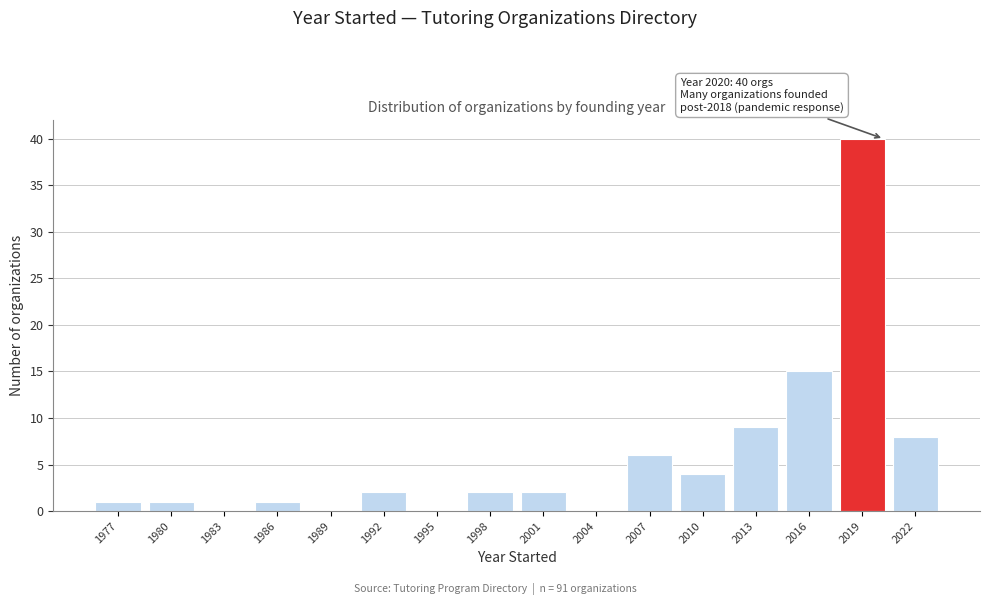

Reading left to right, list all the values displayed in this chart.

1977=1	1980=1	1983=0	1986=1	1989=0	1992=2	1995=0	1998=2	2001=2	2004=0	2007=6	2010=4	2013=9	2016=15	2019=40	2022=8